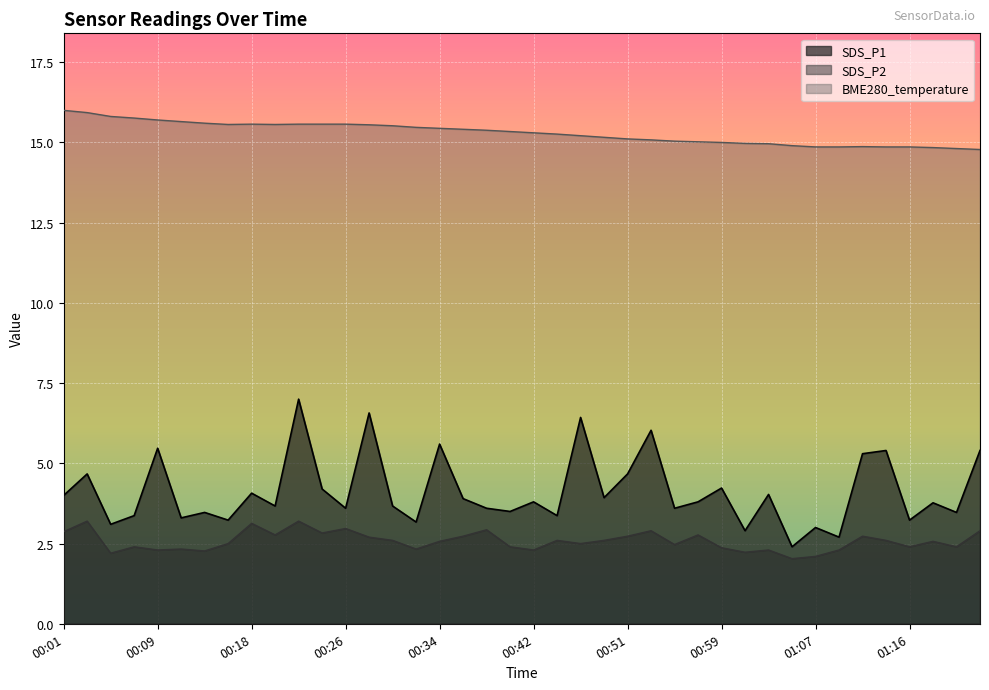

Reading left to right, what are all the values shown in this chart?

SDS_P1: 00:01=4.0	00:03=4.7	00:05=3.1	00:07=3.4	00:09=5.5	00:11=3.3	00:14=3.5	00:16=3.2	00:18=4.1	00:20=3.7	00:22=7.0	00:24=4.2	00:26=3.6	00:28=6.6	00:30=3.7	00:32=3.2	00:34=5.6	00:36=3.9	00:38=3.6	00:40=3.5	00:42=3.8	00:44=3.4	00:46=6.4	00:49=3.9	00:51=4.7	00:53=6.0	00:55=3.6	00:57=3.8	00:59=4.2	01:01=2.9	01:03=4.0	01:05=2.4	01:07=3.0	01:10=2.7	01:12=5.3	01:14=5.4	01:16=3.2	01:18=3.8	01:20=3.5	01:22=5.4
SDS_P2: 00:01=2.9	00:03=3.2	00:05=2.2	00:07=2.4	00:09=2.3	00:11=2.3	00:14=2.3	00:16=2.5	00:18=3.1	00:20=2.8	00:22=3.2	00:24=2.8	00:26=3.0	00:28=2.7	00:30=2.6	00:32=2.3	00:34=2.6	00:36=2.7	00:38=2.9	00:40=2.4	00:42=2.3	00:44=2.6	00:46=2.5	00:49=2.6	00:51=2.7	00:53=2.9	00:55=2.5	00:57=2.8	00:59=2.4	01:01=2.2	01:03=2.3	01:05=2.0	01:07=2.1	01:10=2.3	01:12=2.7	01:14=2.6	01:16=2.4	01:18=2.6	01:20=2.4	01:22=2.9
BME280_temperature: 00:01=16.0	00:03=15.9	00:05=15.8	00:07=15.8	00:09=15.7	00:11=15.7	00:14=15.6	00:16=15.6	00:18=15.6	00:20=15.6	00:22=15.6	00:24=15.6	00:26=15.6	00:28=15.6	00:30=15.5	00:32=15.5	00:34=15.4	00:36=15.4	00:38=15.4	00:40=15.3	00:42=15.3	00:44=15.3	00:46=15.2	00:49=15.2	00:51=15.1	00:53=15.1	00:55=15.0	00:57=15.0	00:59=15.0	01:01=15.0	01:03=15.0	01:05=14.9	01:07=14.9	01:10=14.9	01:12=14.9	01:14=14.9	01:16=14.9	01:18=14.8	01:20=14.8	01:22=14.8